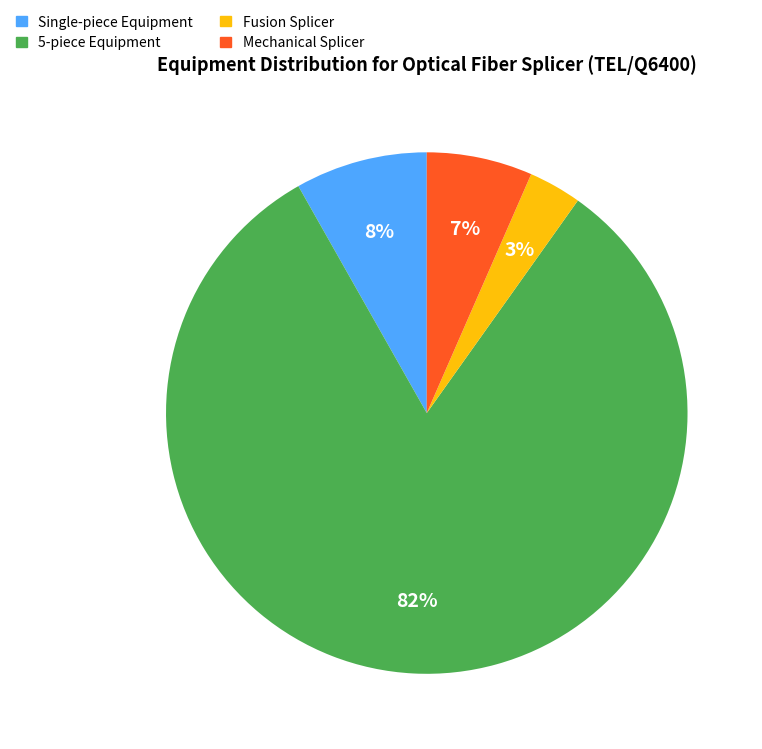

True or false: Fusion Splicer accounts for 3% of the total.

True